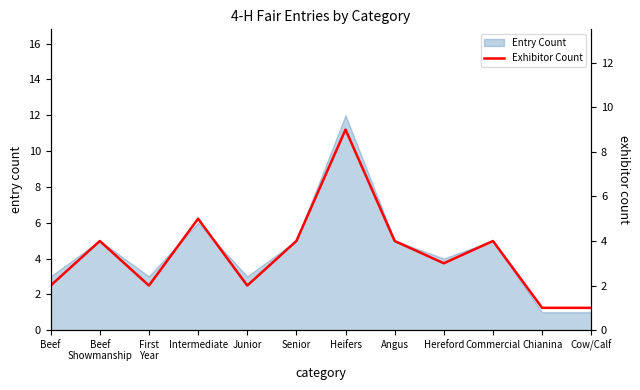

The Entry Count series shows 4 at Hereford. True or false?

True